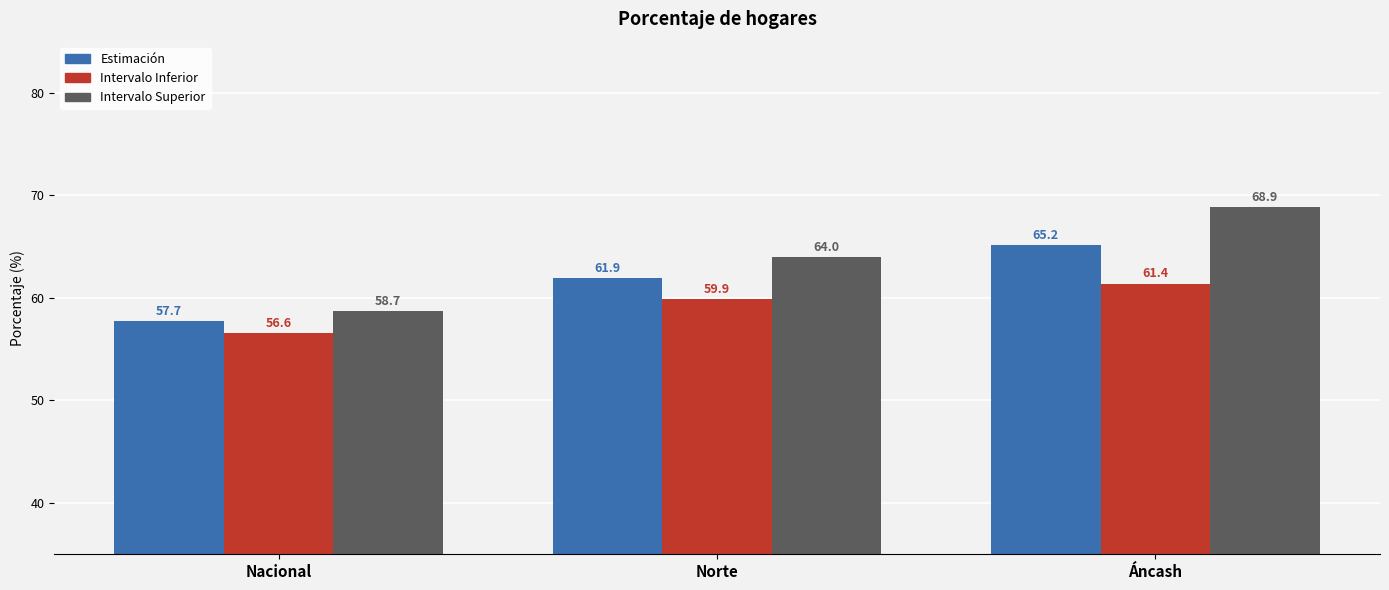

Reading left to right, list all the values displayed in this chart.

Estimación: 57.7	61.9	65.2
Intervalo Inferior: 56.6	59.9	61.4
Intervalo Superior: 58.7	64.0	68.9